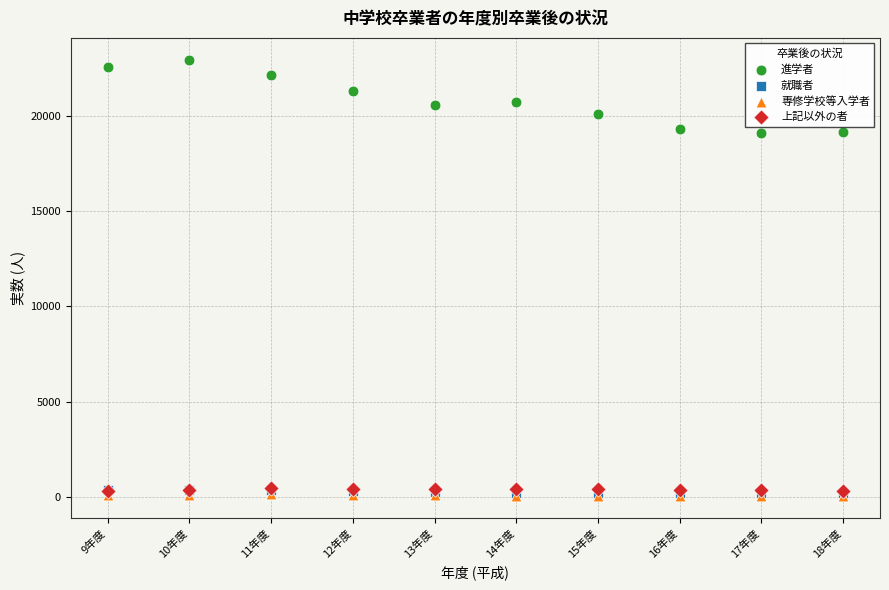

What are all the series names shown in the legend?

進学者, 就職者, 専修学校等入学者, 上記以外の者